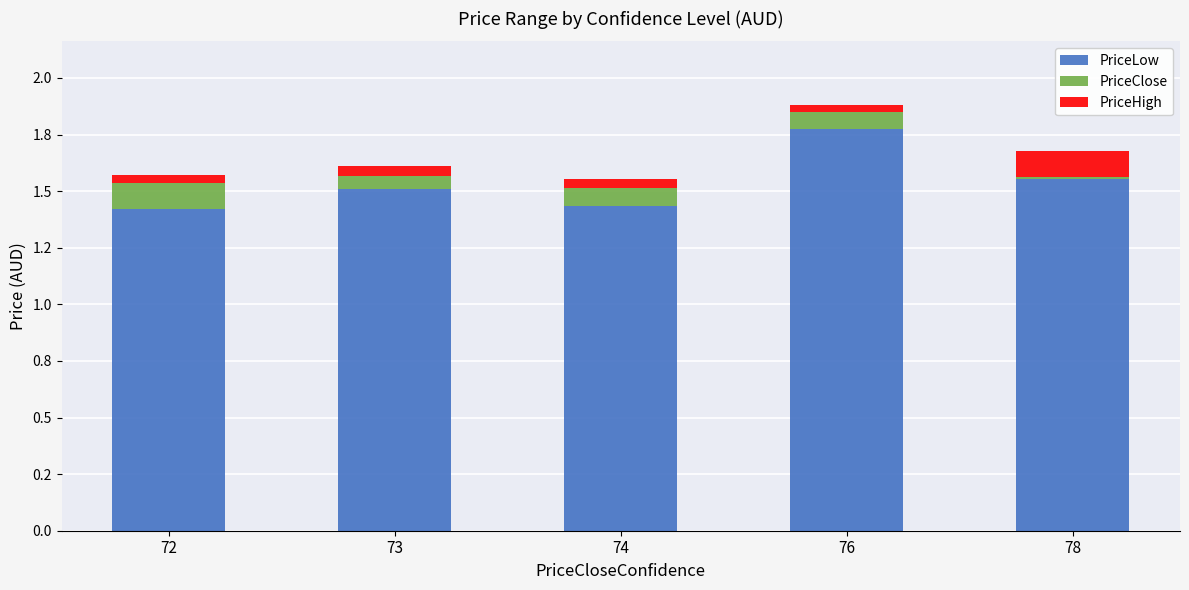

What is the value of the PriceLow bar at the 3rd from the left?

1.4